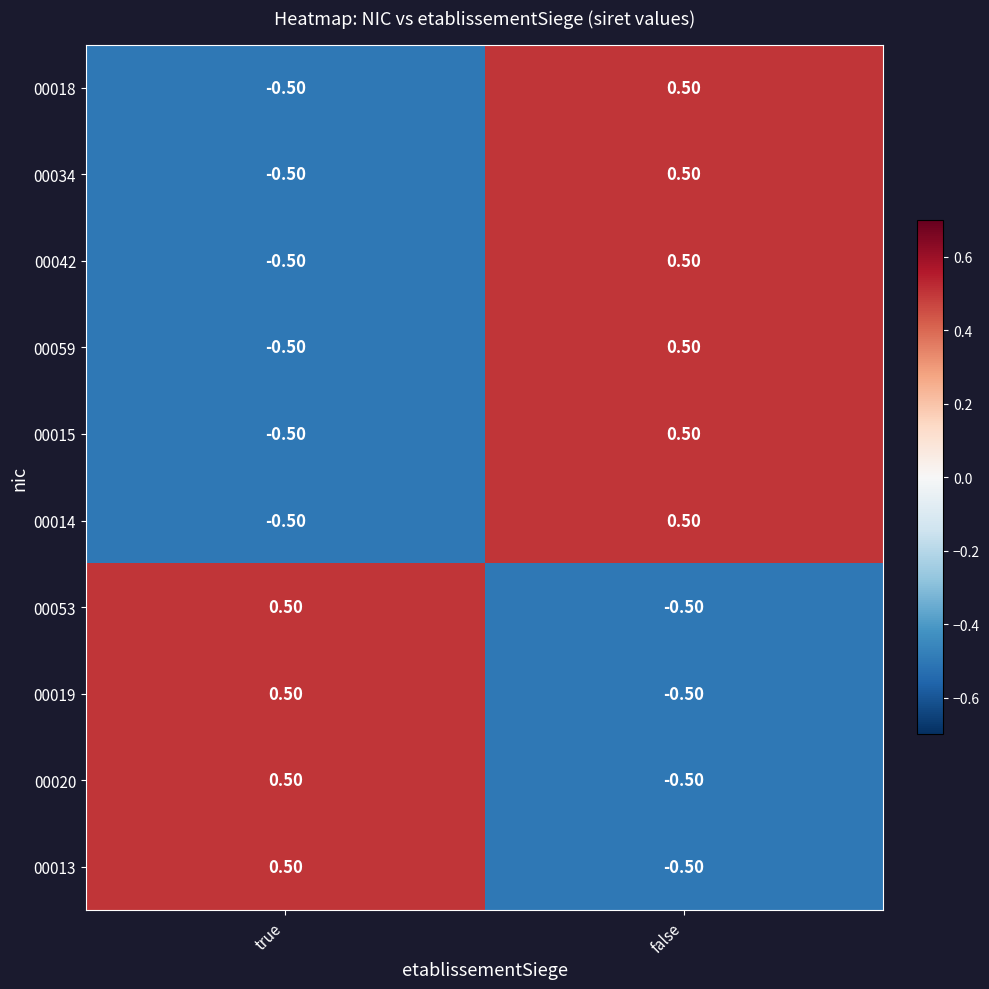

What is the total value across all series at true?

-1.0